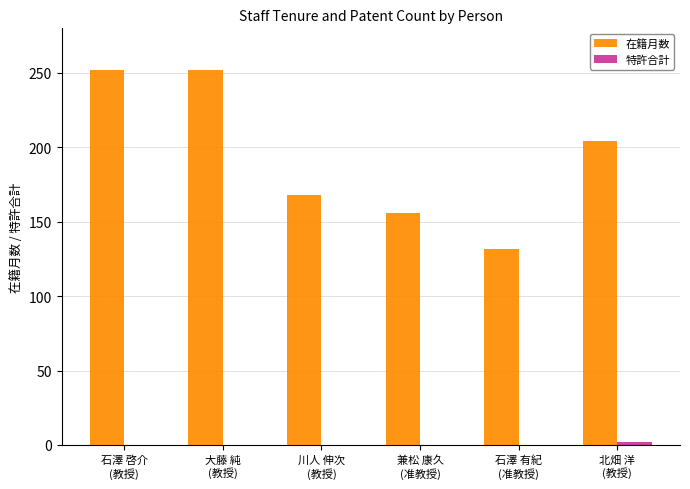

Which series has the largest total across all categories?

在籍月数